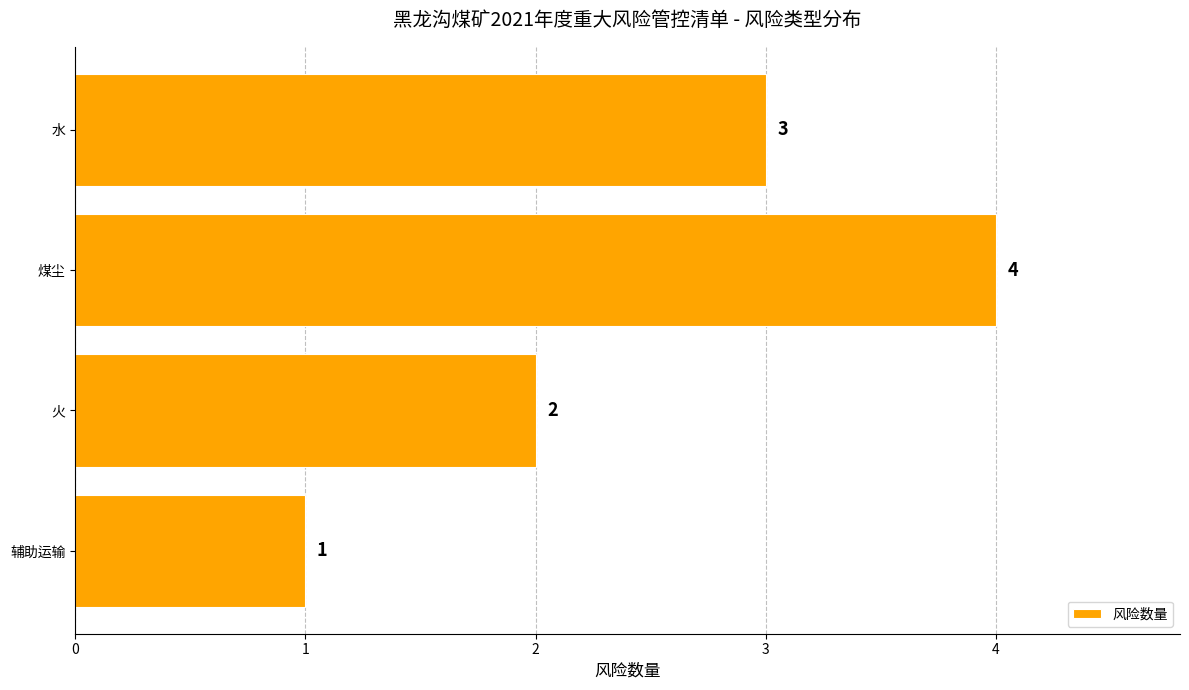

What is the sum of all values?

10